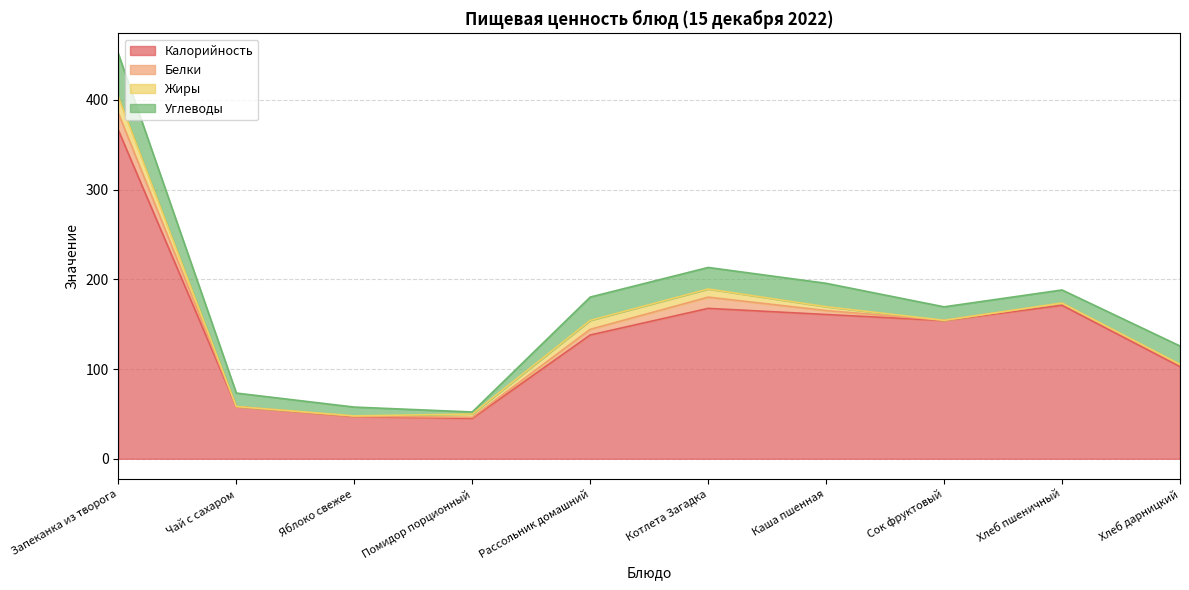

Which series has the largest range (max minus min)?

Калорийность